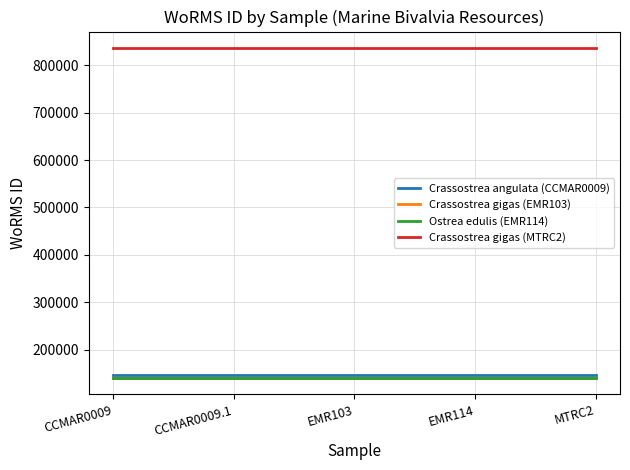

True or false: Crassostrea gigas (EMR103) has a value of 140656 at CCMAR0009.

True